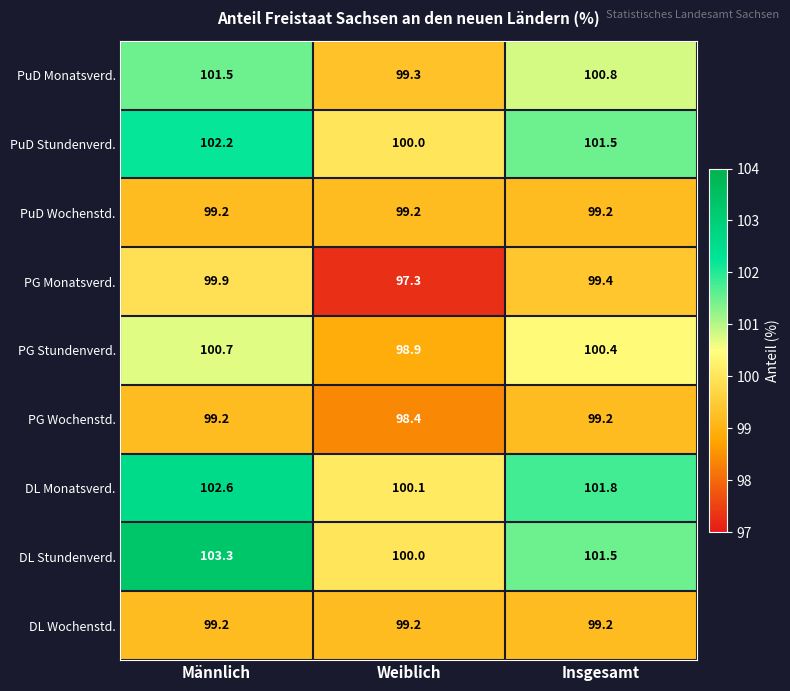

The PuD Stundenverd. series shows 47.3 at Weiblich. True or false?

False